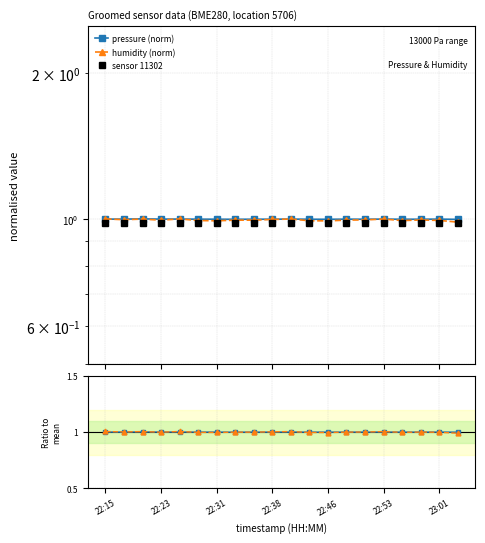

How many lines are shown in the chart?

5